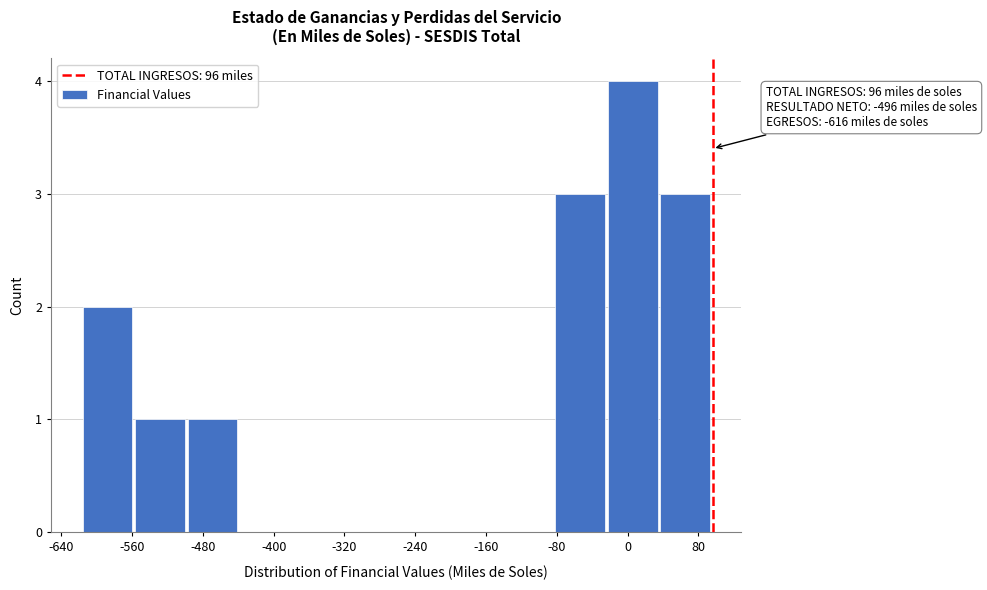

Over which range of the x-axis is the bar tallest?

-20 to 40